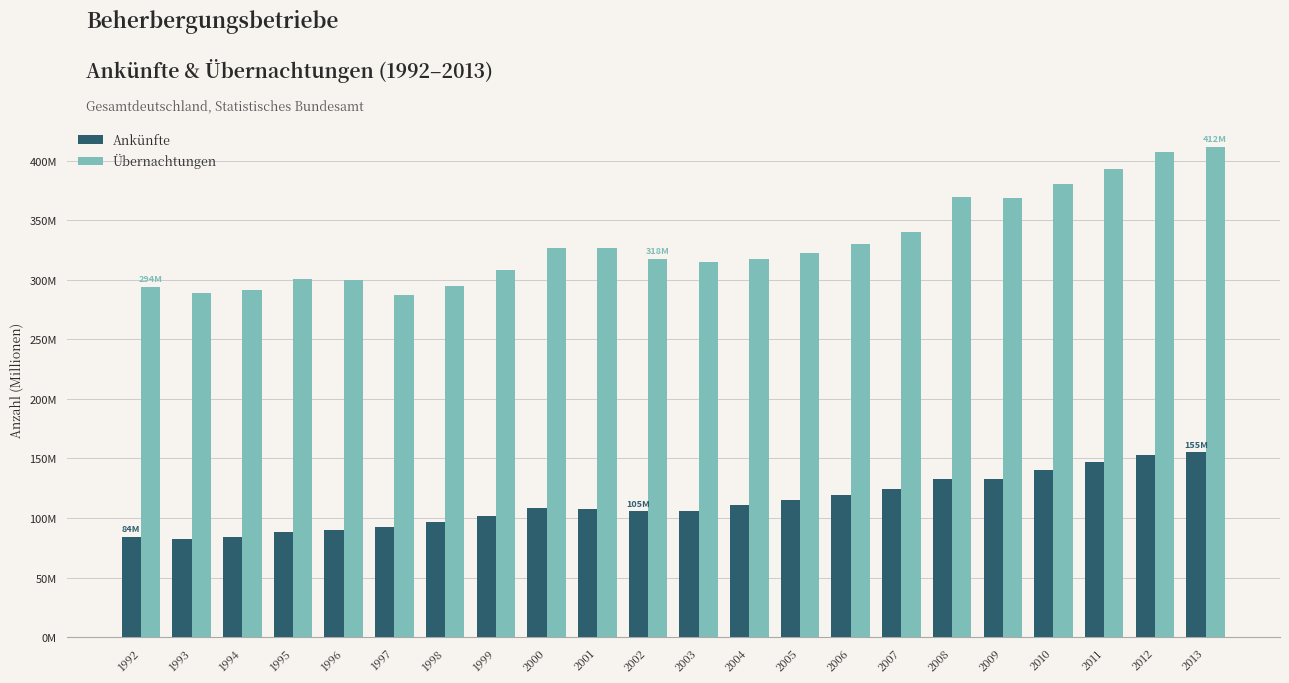

Is the value of Ankünfte at 2005 greater than the value of Übernachtungen at 2008?

No